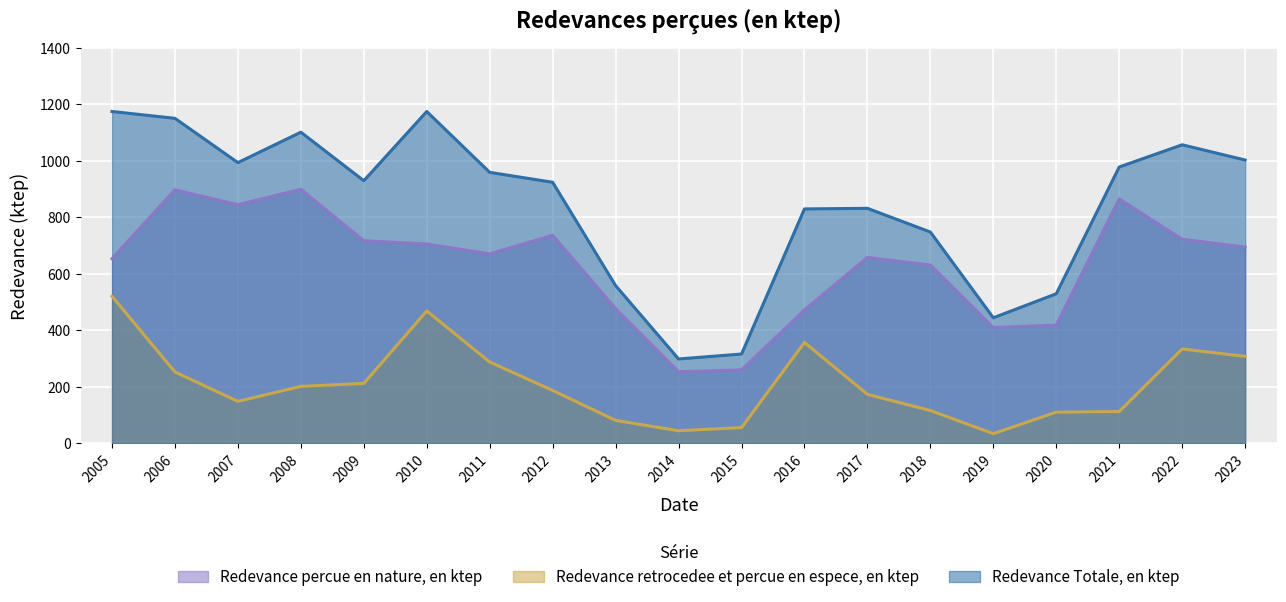

Is the value of Redevance percue en nature, en ktep at 2008 greater than the value of Redevance Totale, en ktep at 2008?

No